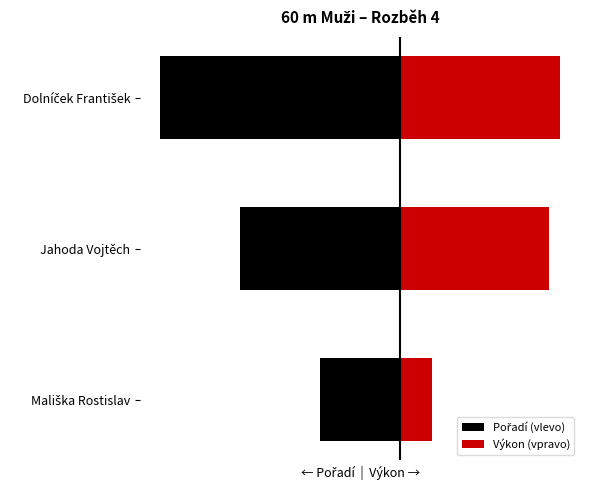

Rank the series by their maximum value, from highest to lowest.

Výkon (vpravo), Pořadí (vlevo)